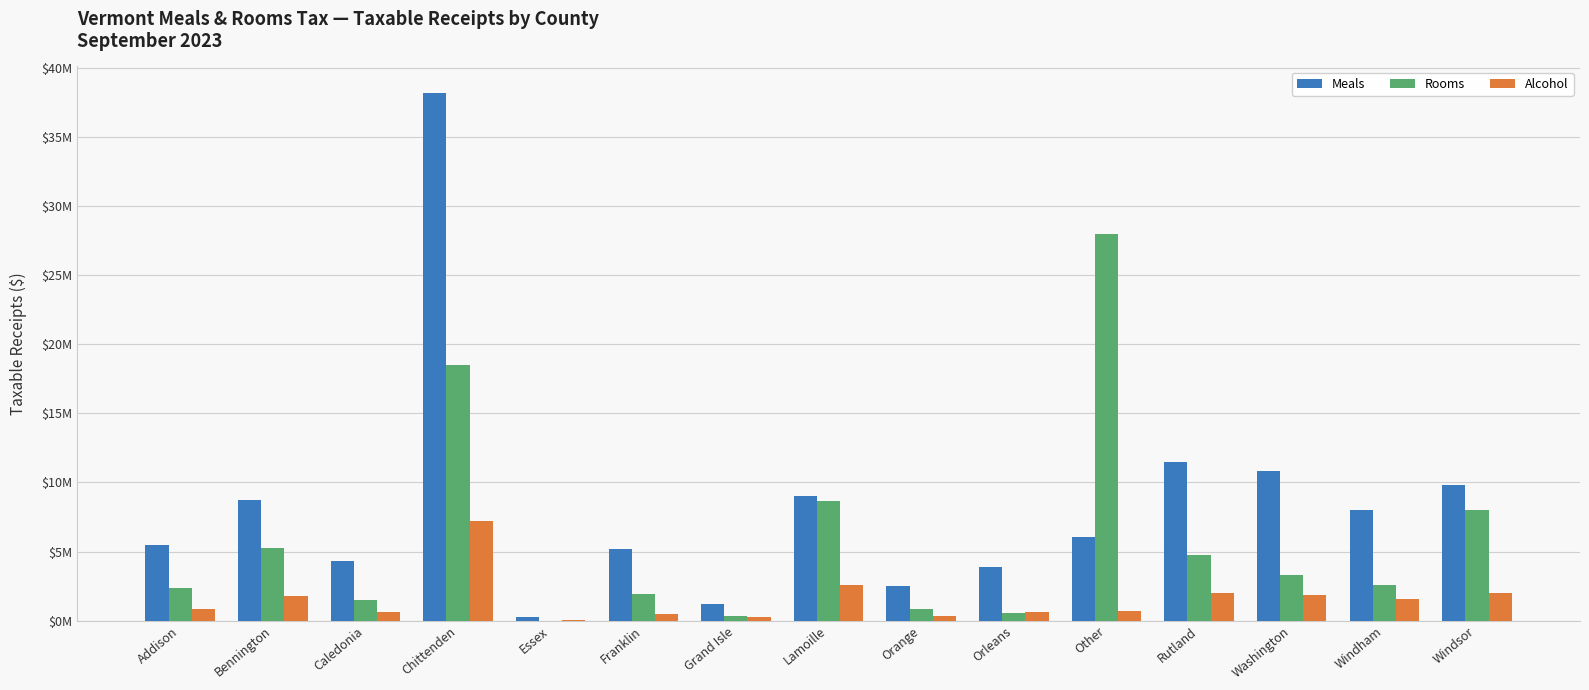

The value of Meals at Lamoille is 12437375.9. True or false?

False